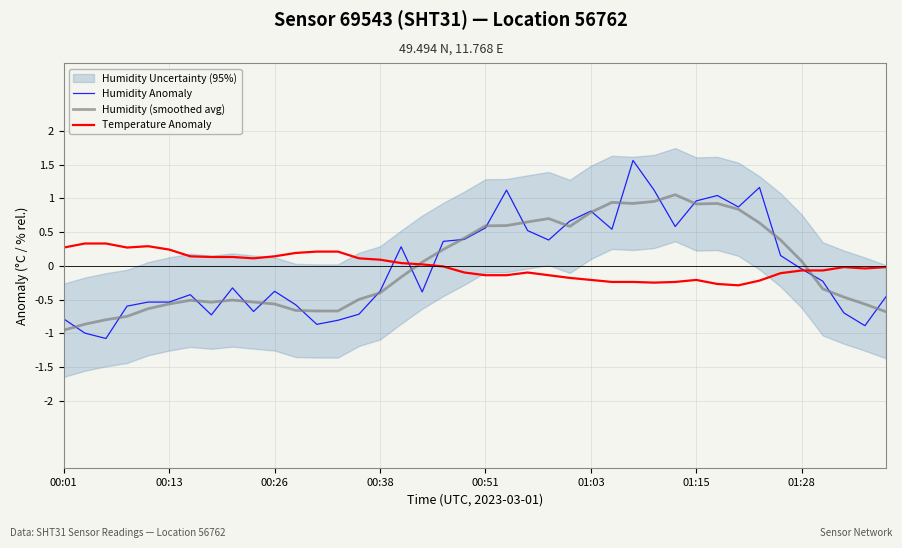

What is the maximum value for Humidity Anomaly?

1.6